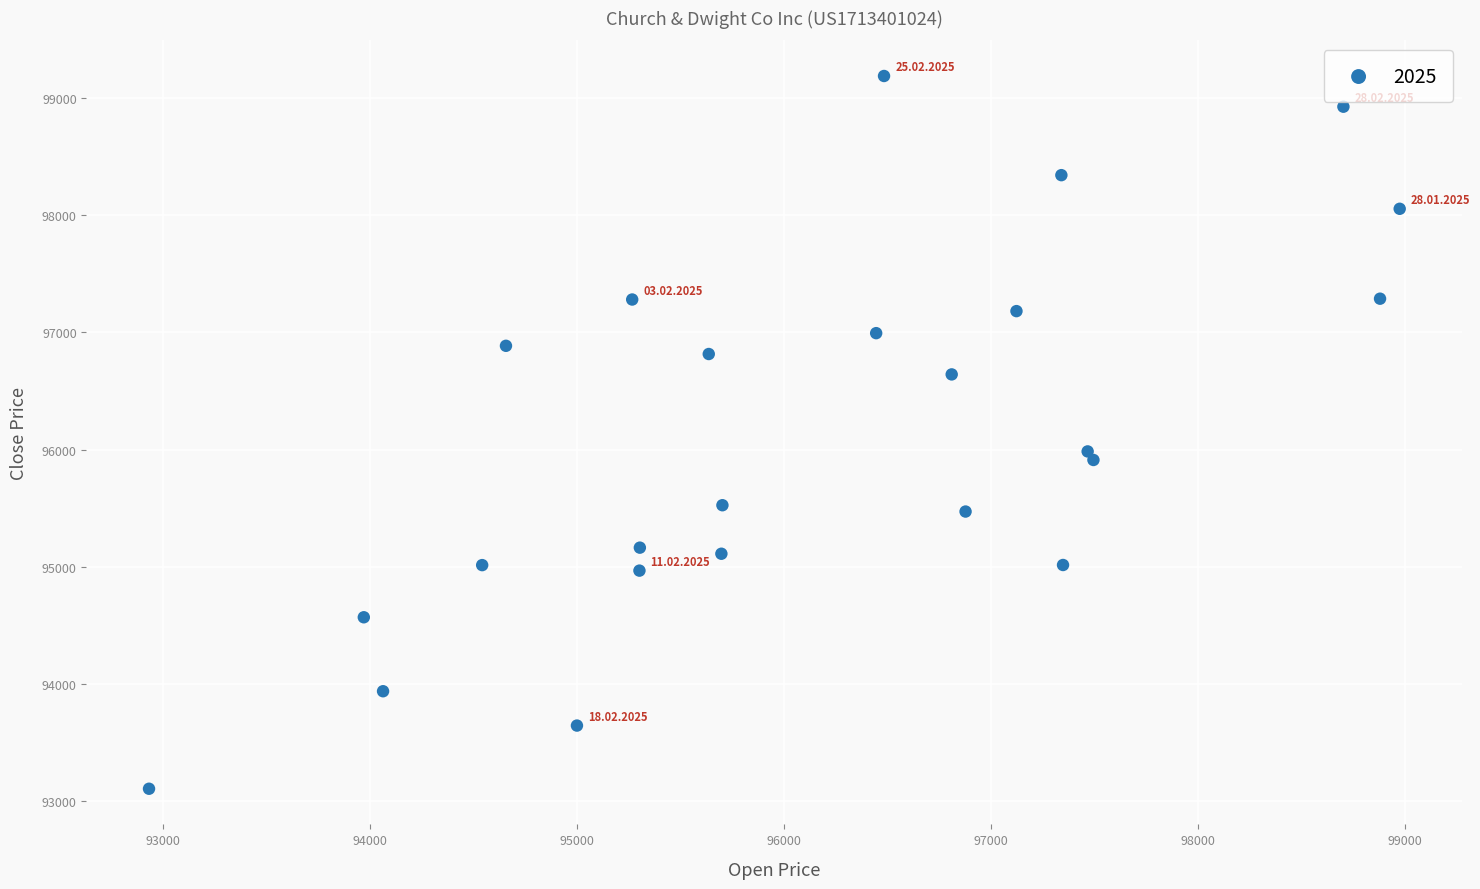

What is the range of X values (max minus min)?

6044